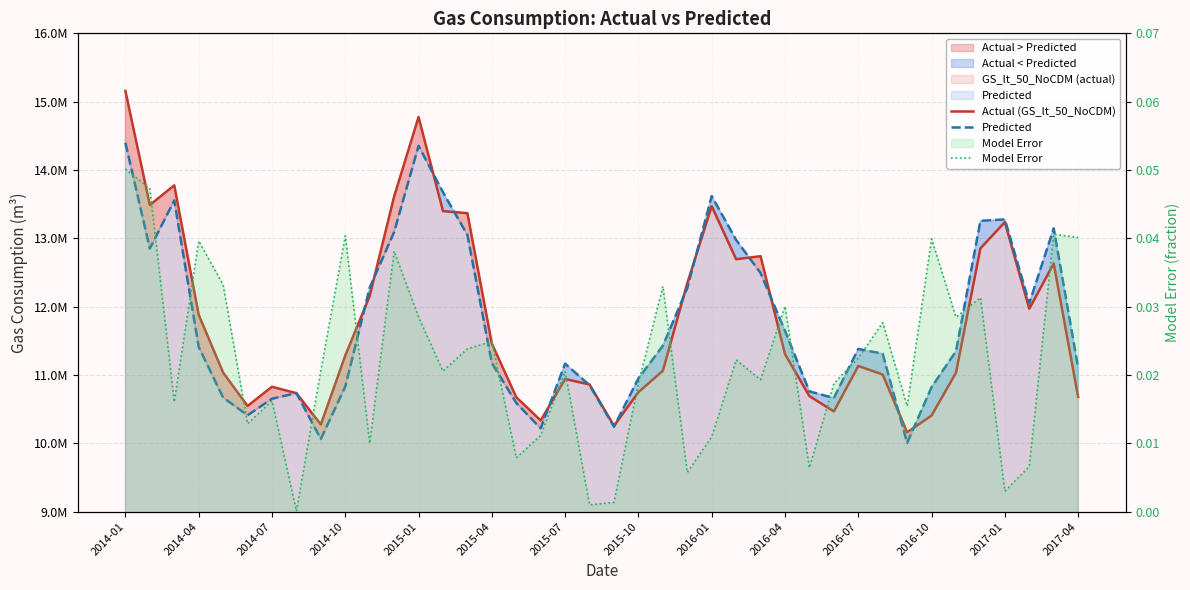

True or false: Actual (GS_lt_50_NoCDM) and Model Error cross at least once.

False